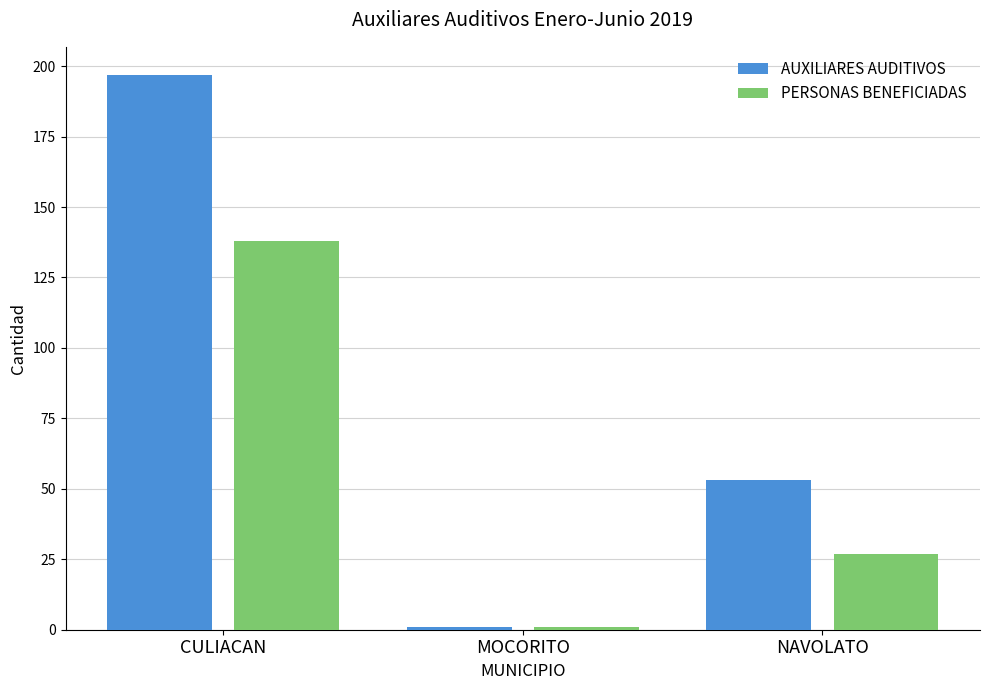

What is the value of the AUXILIARES AUDITIVOS bar at the 2nd from the left?

1